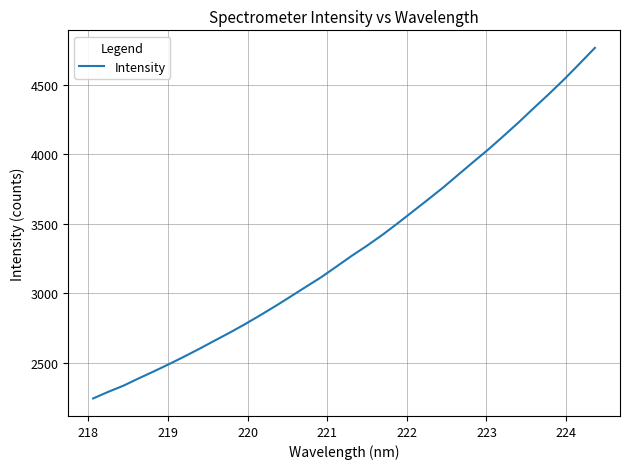

What is the greatest value displayed?

4765.0